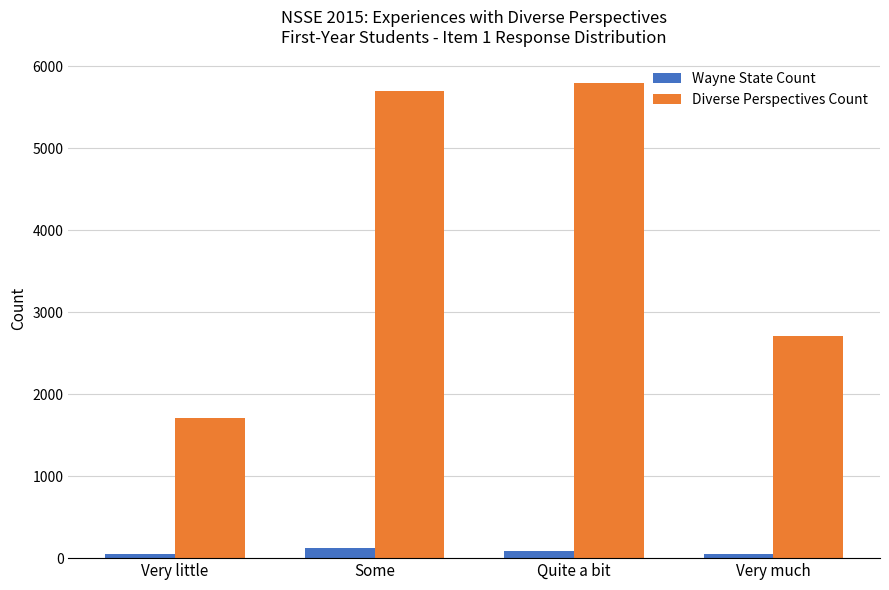

List the series in order of their peak value, lowest first.

Wayne State Count, Diverse Perspectives Count